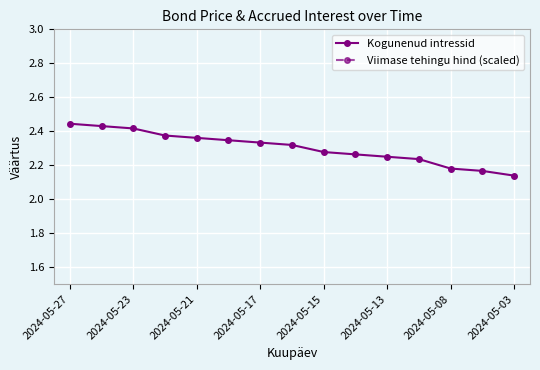

At which category is the sum across all series the highest?

2024-05-27